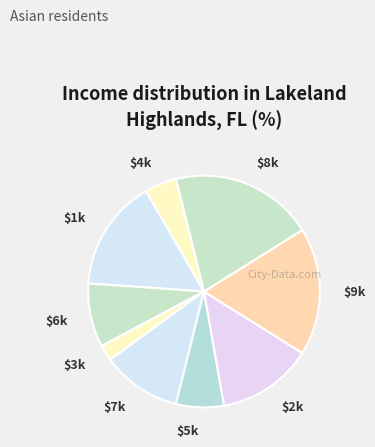

Count the number of slices in the pie.

9